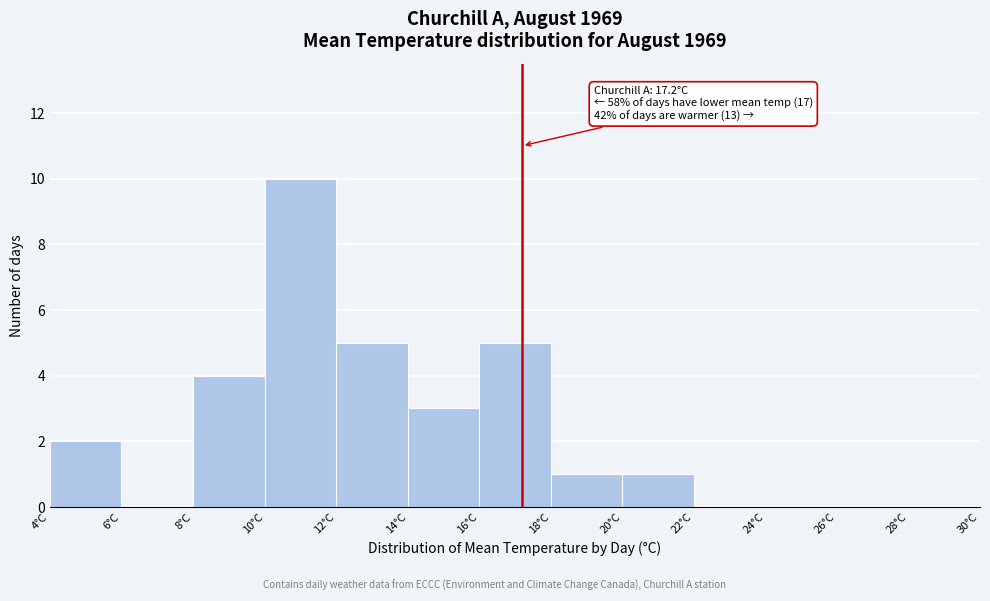

Over which range of the x-axis is the bar tallest?

10 to 12